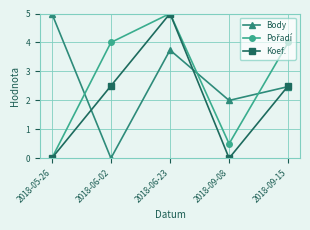

Rank the categories by Body value from highest to lowest.

2018-05-26, 2018-06-23, 2018-09-15, 2018-09-08, 2018-06-02